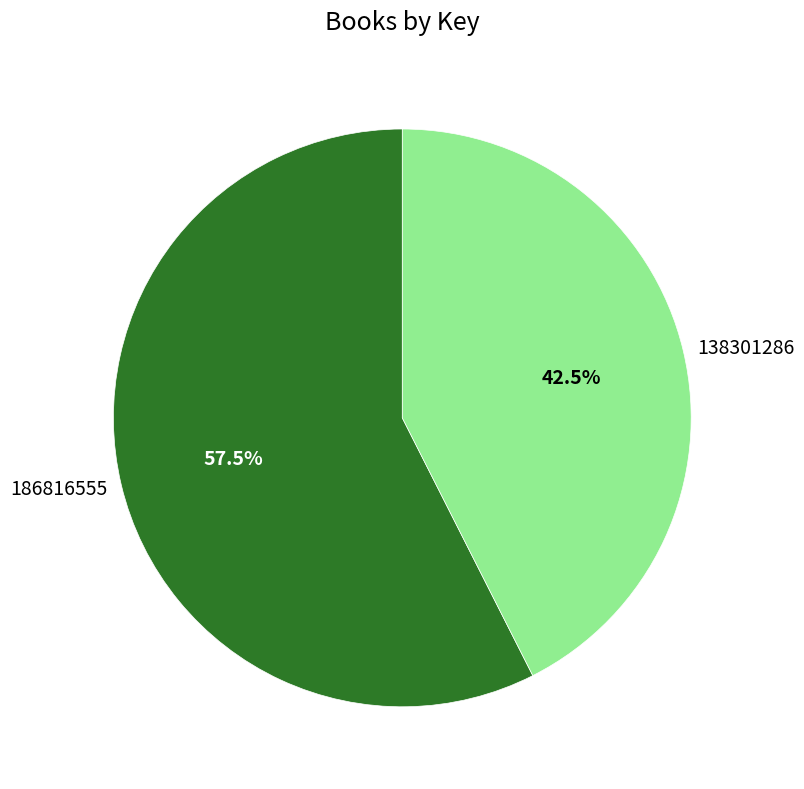

Approximately how many times larger is the value at 186816555 compared to 138301286?

1.4